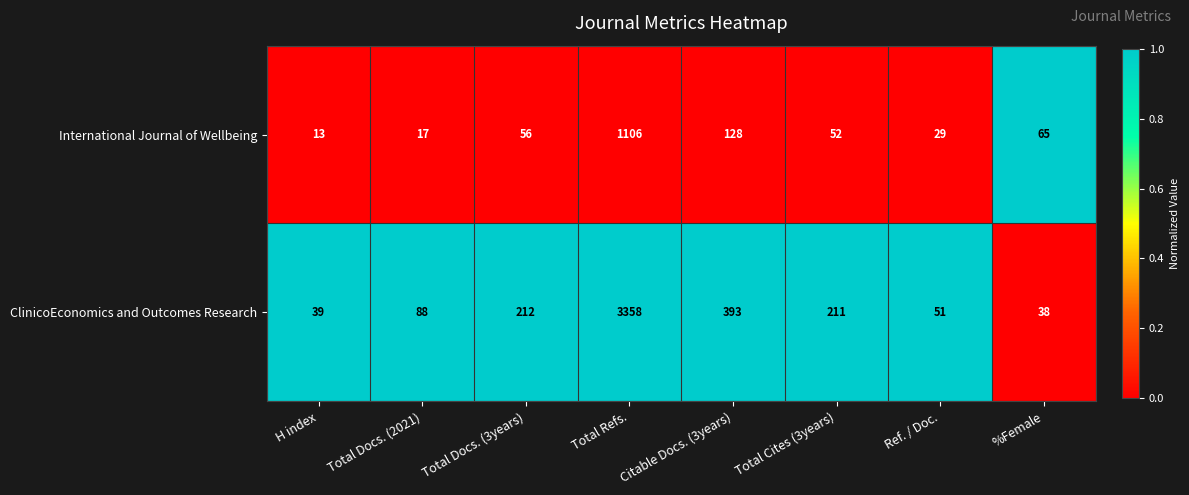

Between H index and Total Refs., which series saw the biggest shift?

ClinicoEconomics and Outcomes Research